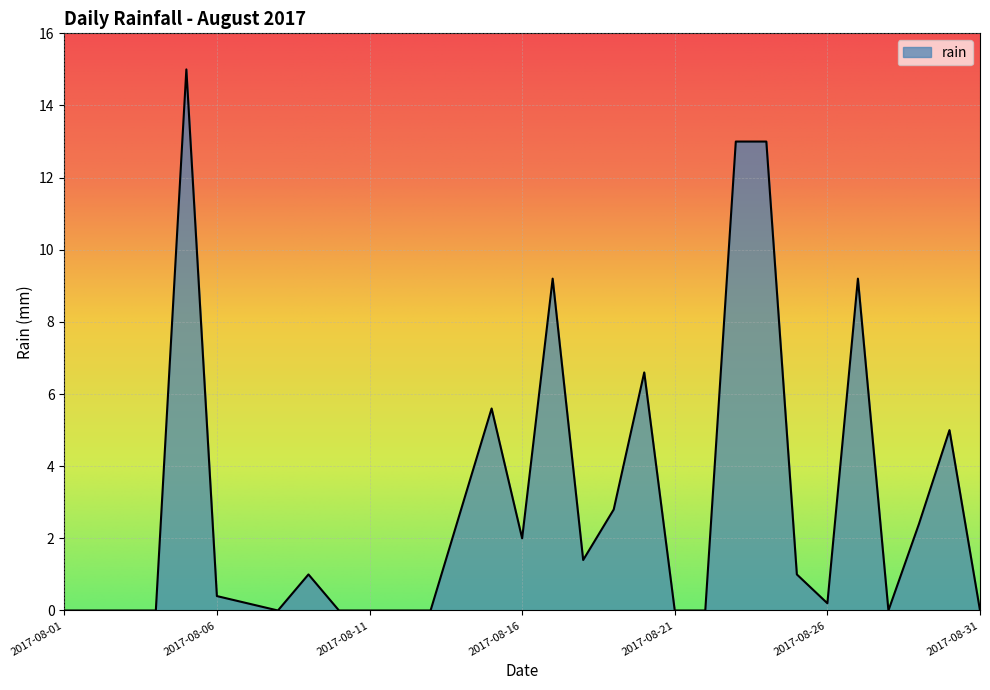

What is the greatest value displayed?

15.0